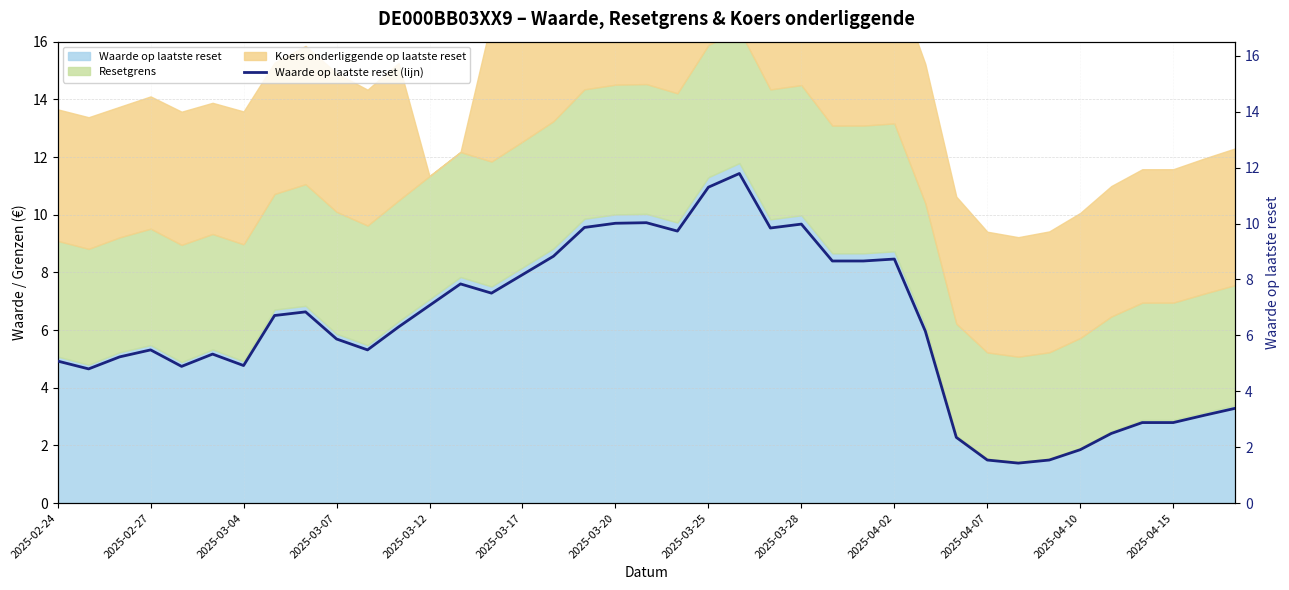

Reading left to right, transcribe all the data shown in this chart.

5.1	4.8	5.2	5.5	4.9	5.3	4.9	6.7	6.8	5.9	5.5	6.3	7.1	7.8	7.5	8.2	8.8	9.9	10.0	10.0	9.7	11.3	11.8	9.8	10.0	8.7	8.7	8.7	6.2	2.4	1.5	1.4	1.5	1.9	2.5	2.9	2.9	3.1	3.4